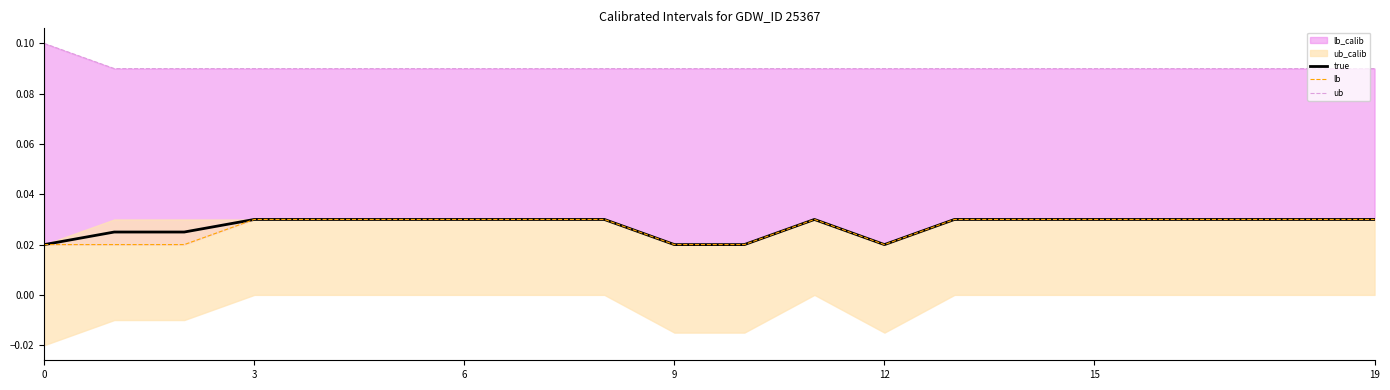

What is the total value across all series at 8?

0.1